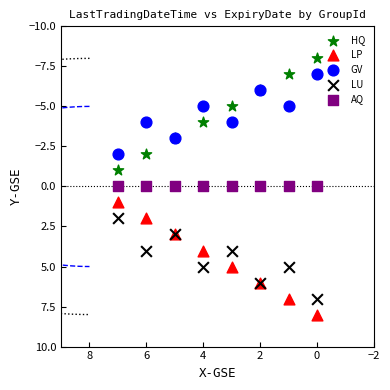

What are all the series names shown in the legend?

HQ, LP, GV, LU, AQ